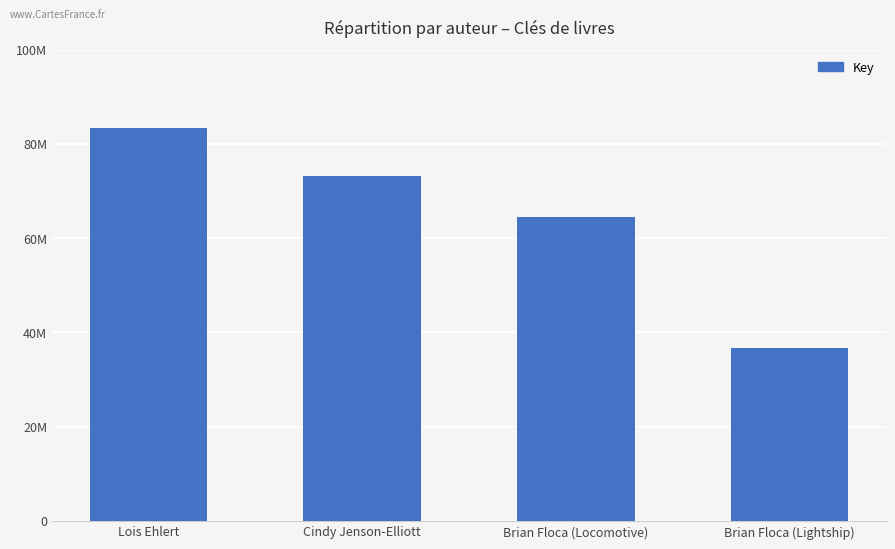

Count the values in the range 64563133 to 83430962.

3